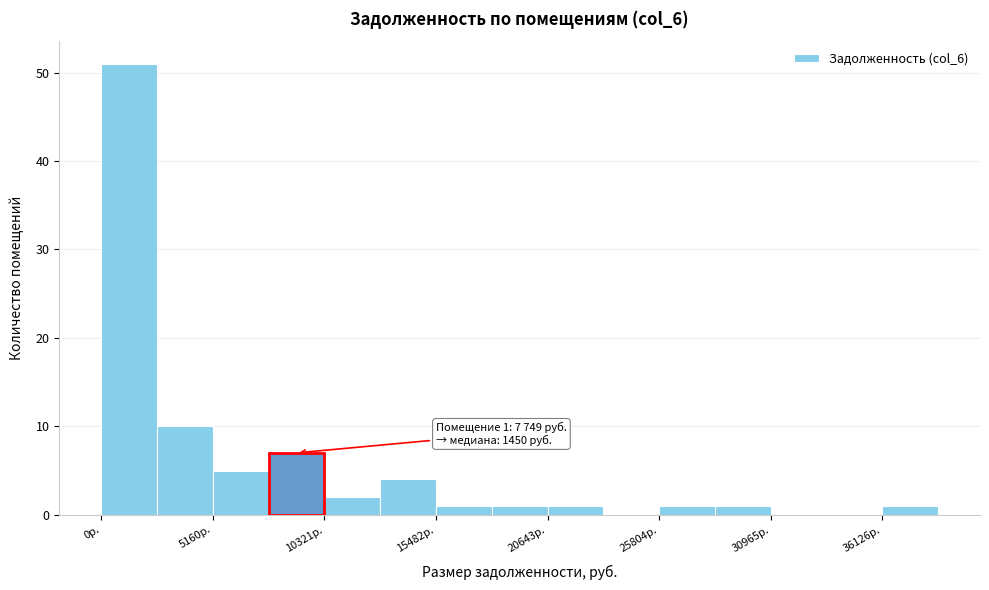

Read against the x-axis, roughly where is the centre of the tallest bar?

1000